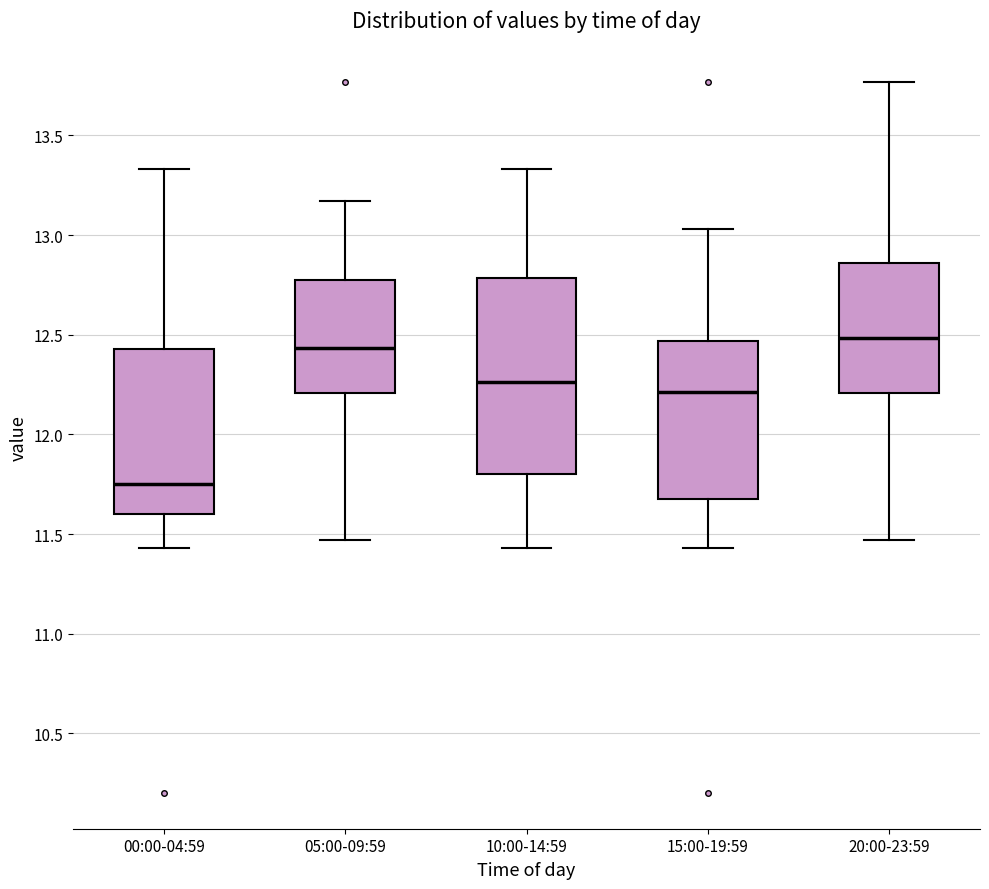

Which box's median line is the lowest?

00:00-04:59